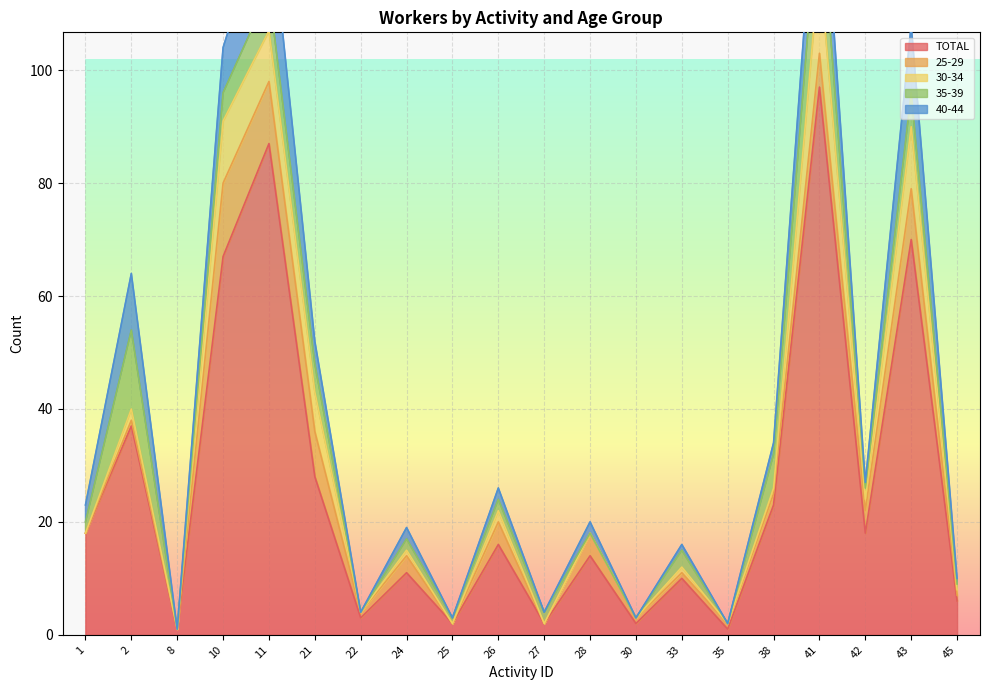

What is the difference between the maximum and minimum values in the 25-29 series?

13